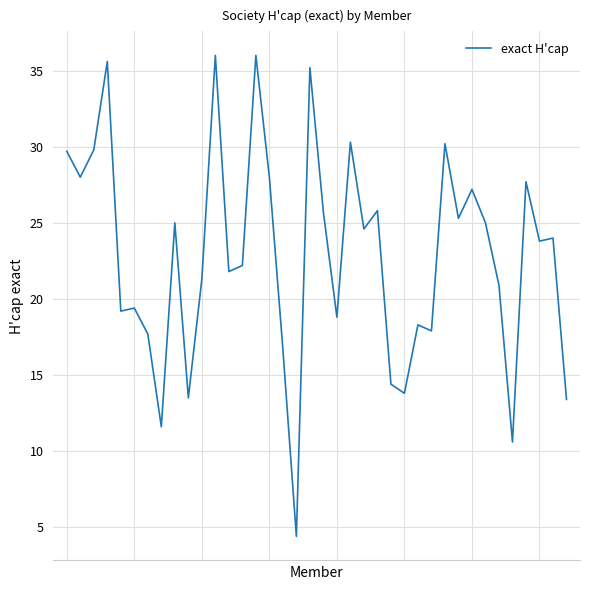

What is the minimum value shown in the chart?

4.4